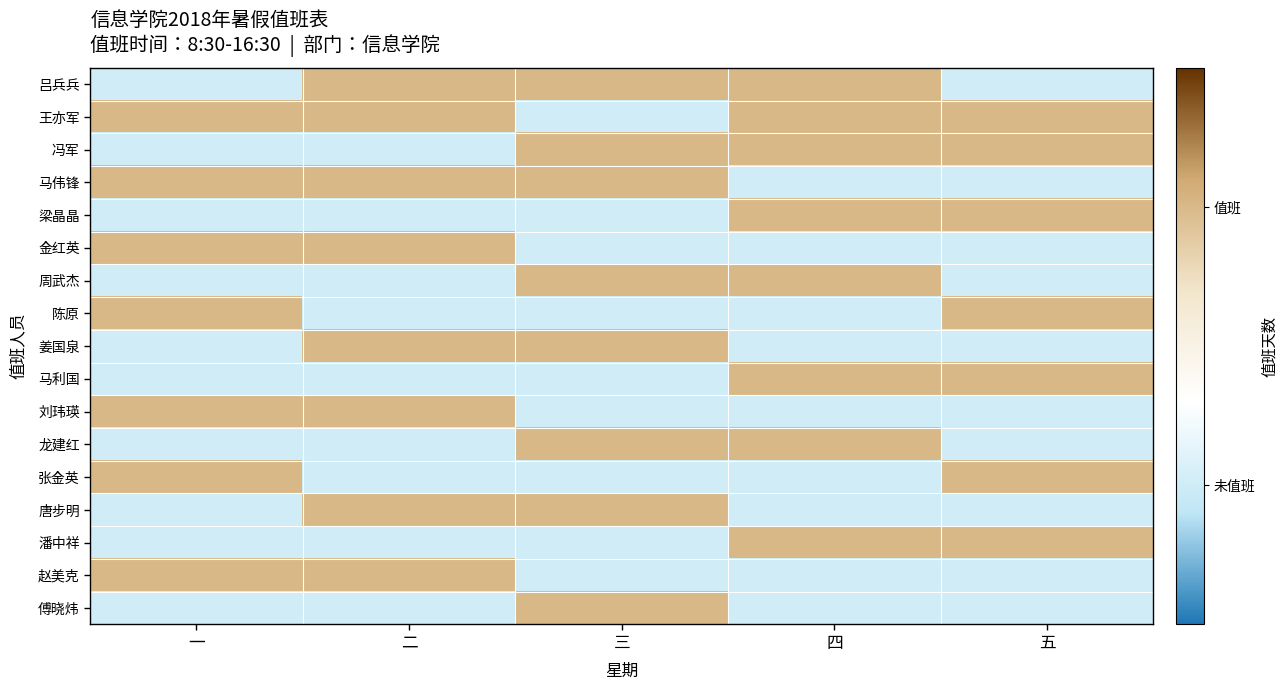

Rank the series at 四 from lowest to highest value.

马伟锋, 金红英, 陈原, 姜国泉, 刘玮瑛, 张金英, 唐步明, 赵美克, 傅晓炜, 吕兵兵, 王亦军, 冯军, 梁晶晶, 周武杰, 马利国, 龙建红, 潘中祥